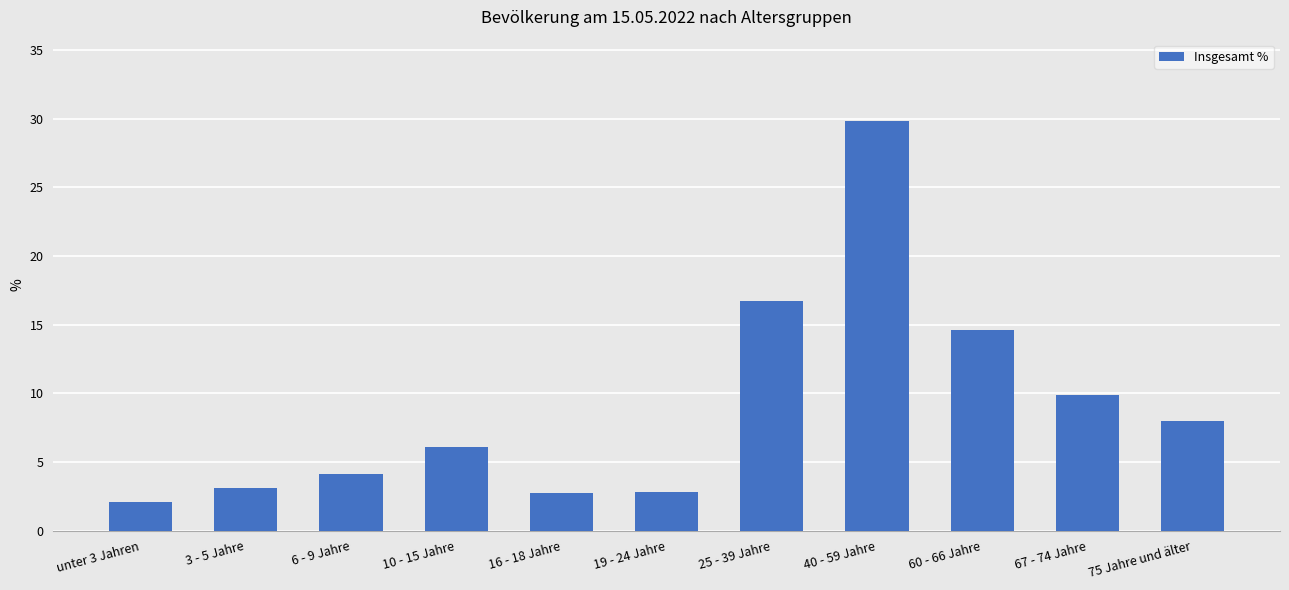

What is the value of the 3rd bar from the left?

4.1